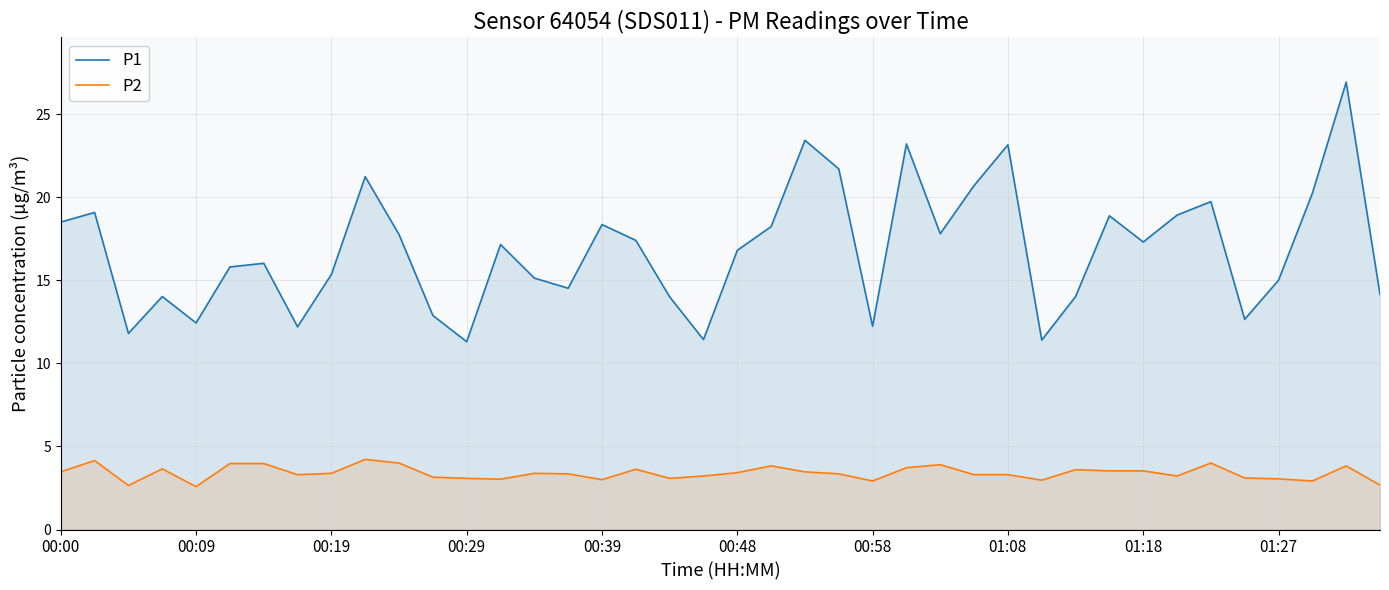

True or false: P1 and P2 cross at least once.

False